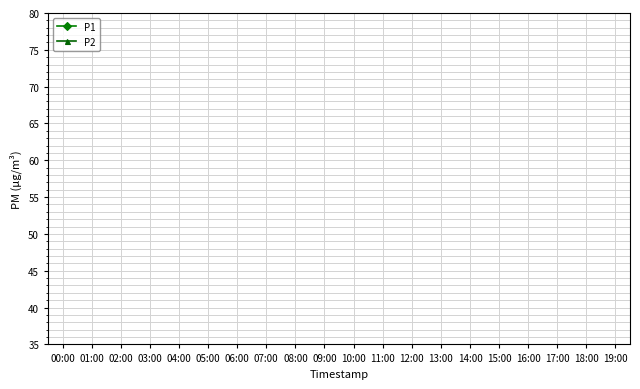

How many lines are shown in the chart?

2